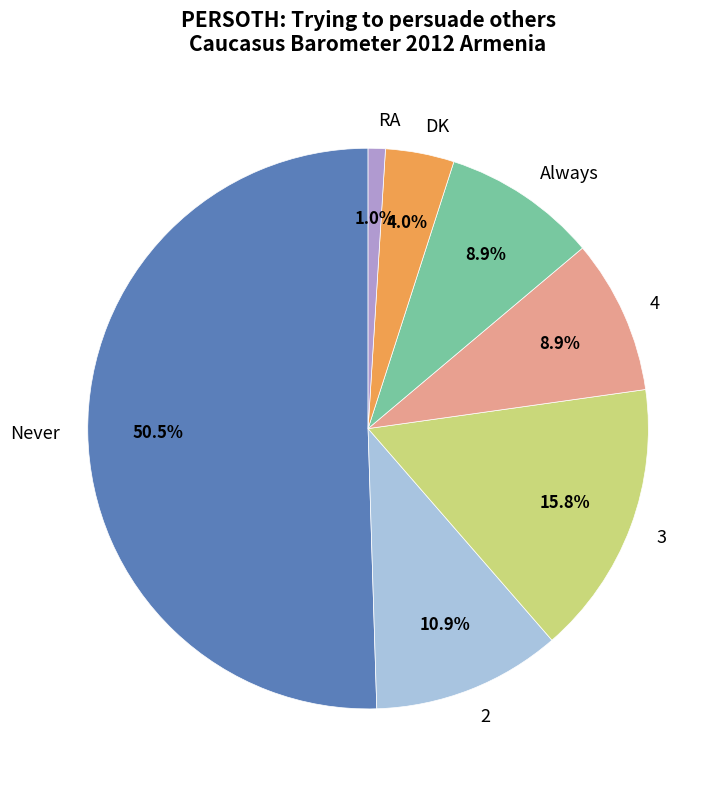

How many segments does this pie chart have?

7